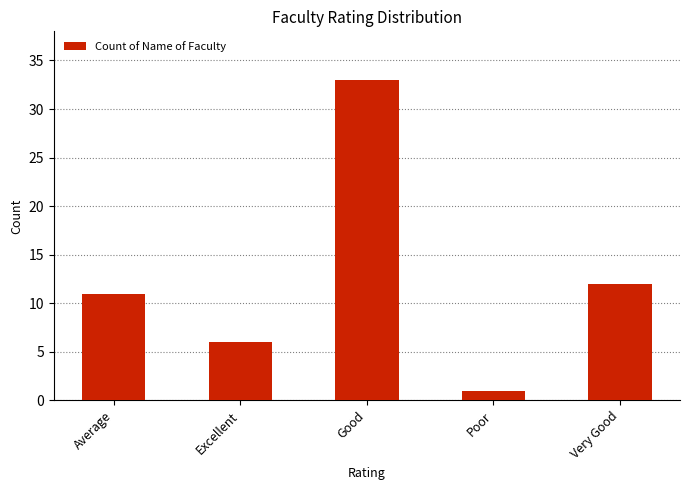

Approximately how many times larger is the value at Average compared to Excellent?

1.8